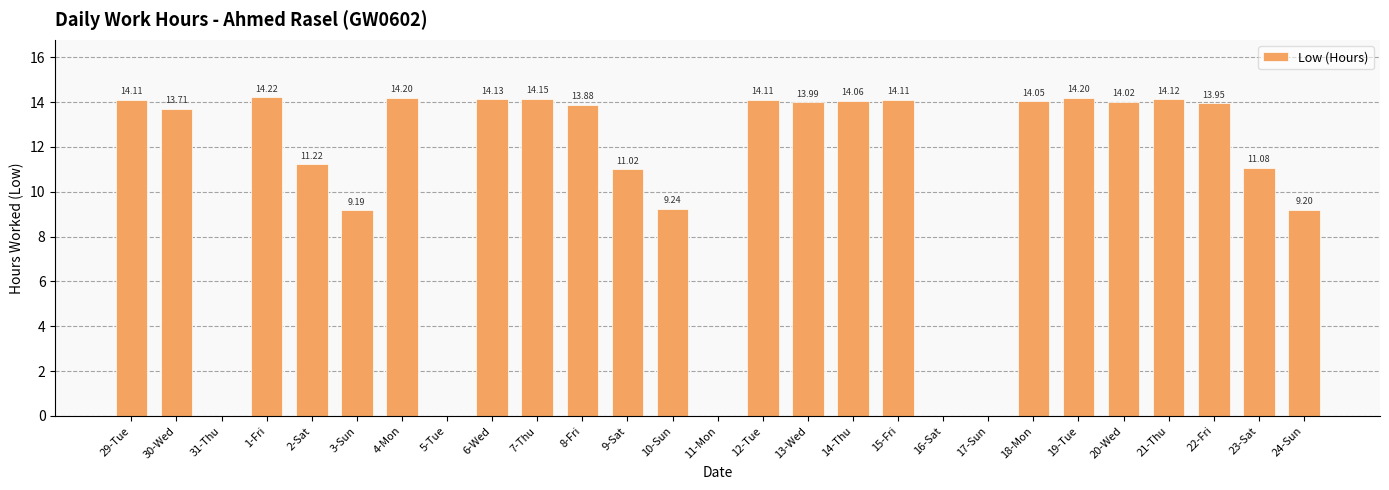

Count the number of data series in this chart.

1